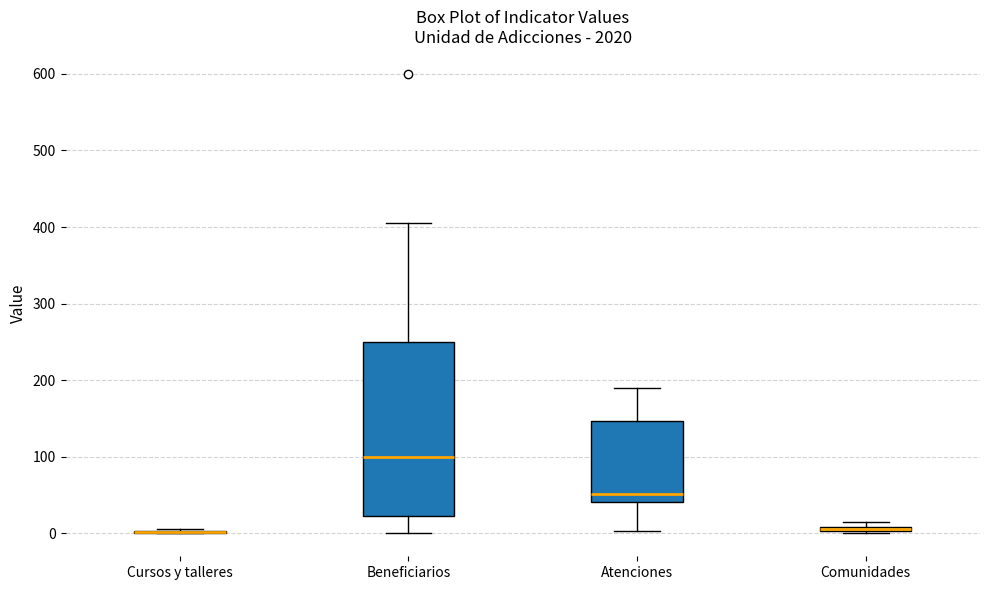

Where is the upper edge of the box for Comunidades on the y-axis? The values are not printed on the chart, so give them approximately, as read against the axis.

10